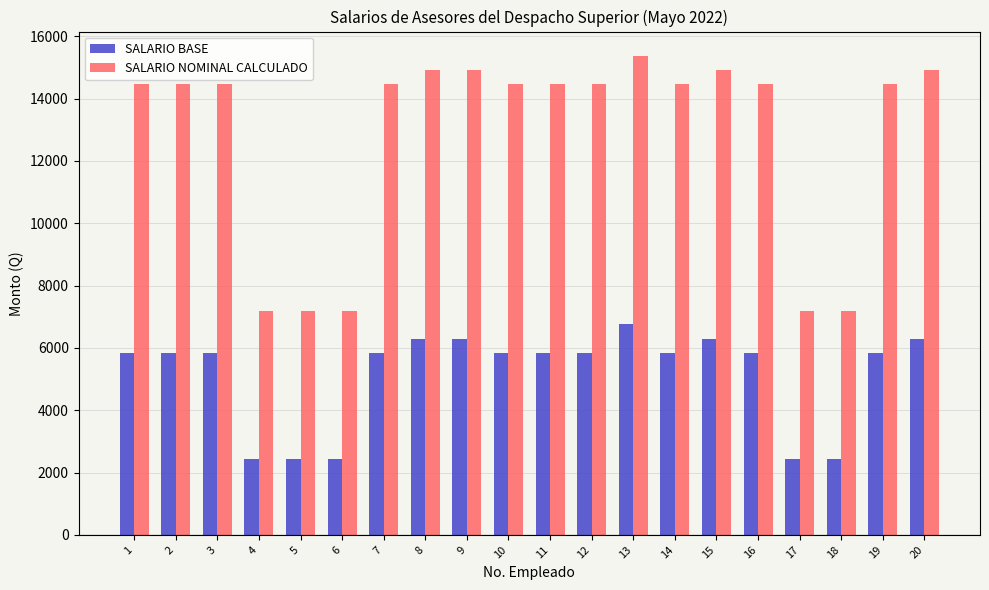

What is the sum of the SALARIO BASE values at 1 and 5?

8276